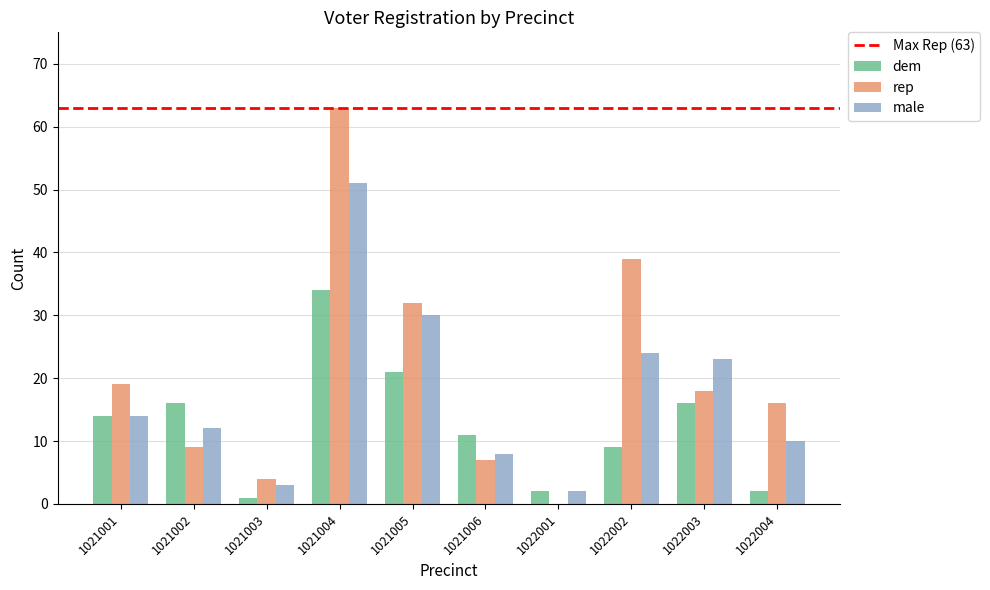

What is the maximum value for dem?

34